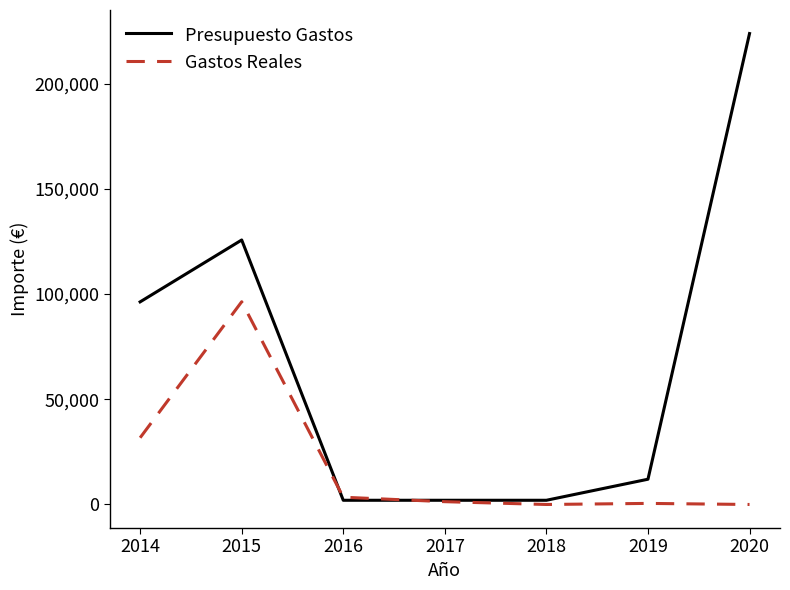

List the series in order of their overall mean, highest first.

Presupuesto Gastos, Gastos Reales